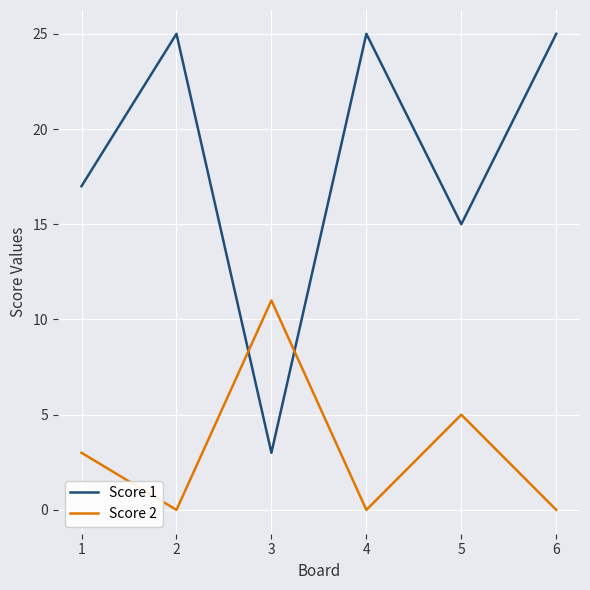

Where is Score 1 nearest to the value 14?

5